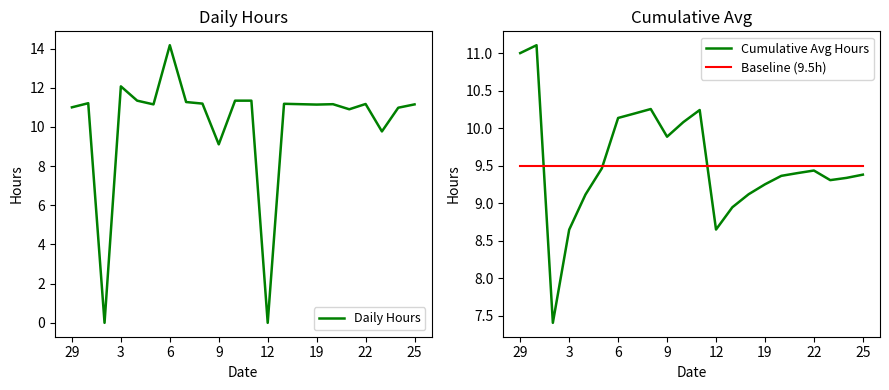

At which label does Daily Hours reach its peak?

6